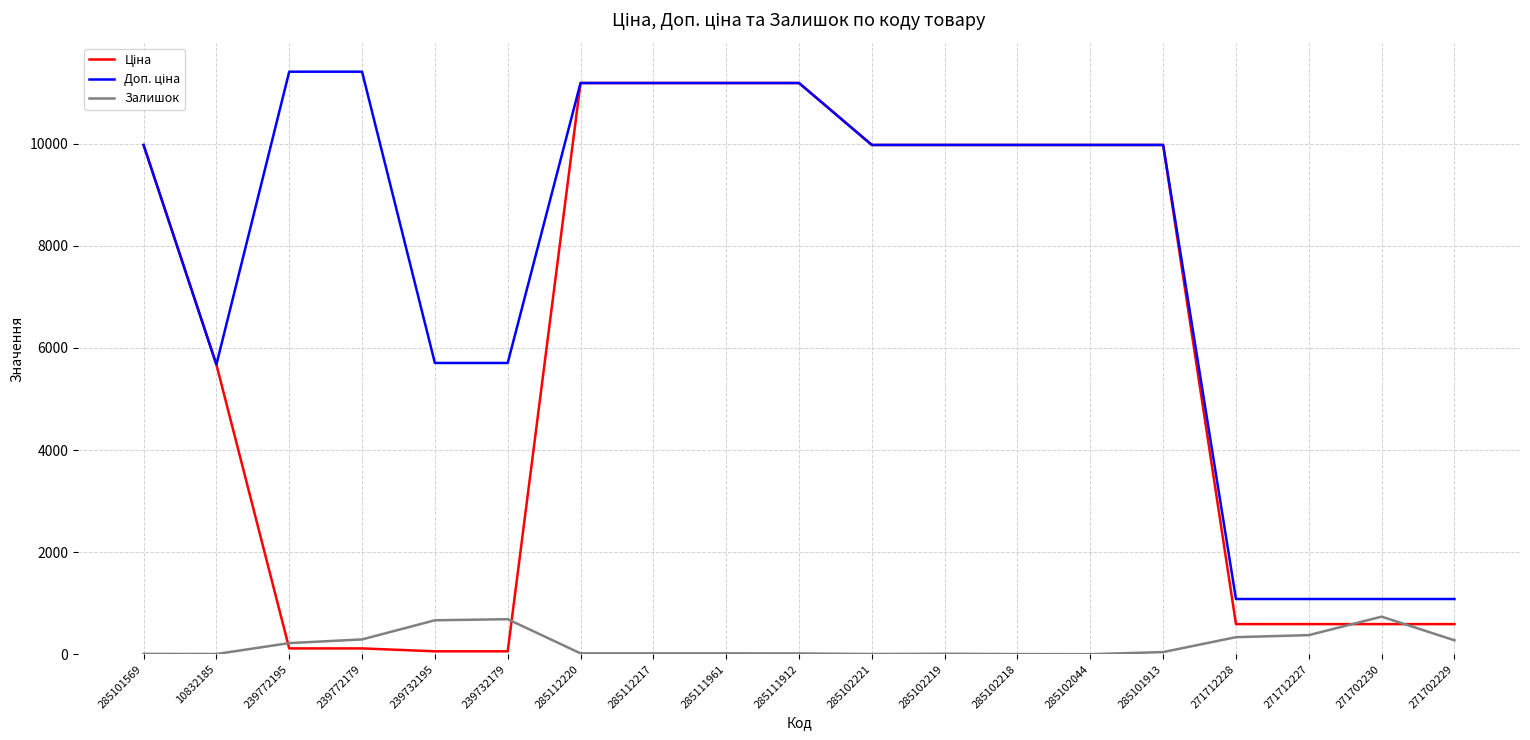

What is the greatest value displayed?

11410.0